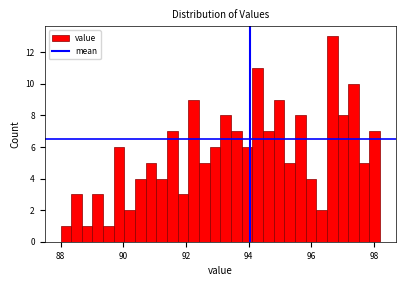

Read against the x-axis, roughly where is the centre of the tallest bar?

96.6